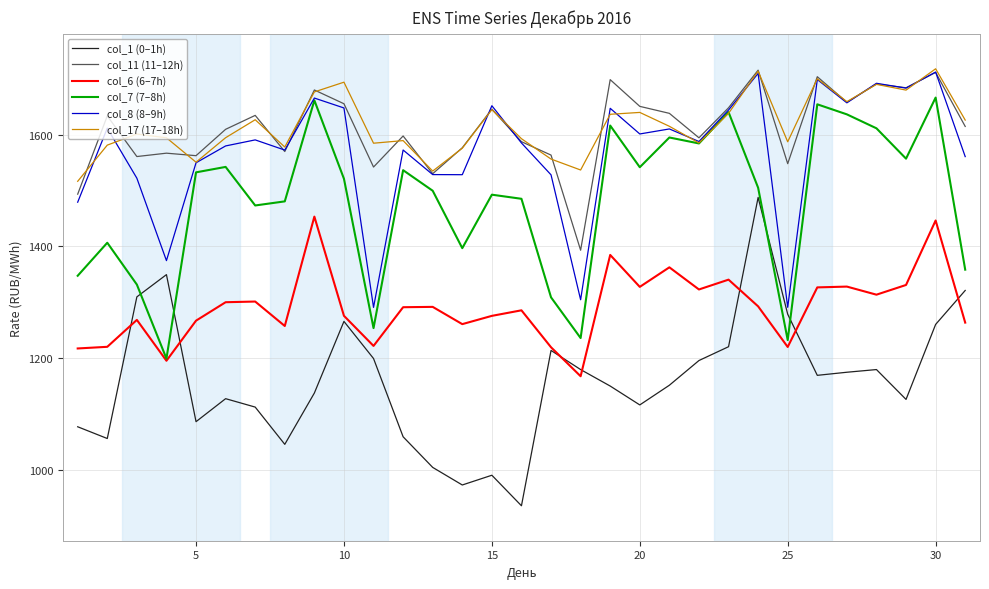

What is the smallest value displayed?

935.9